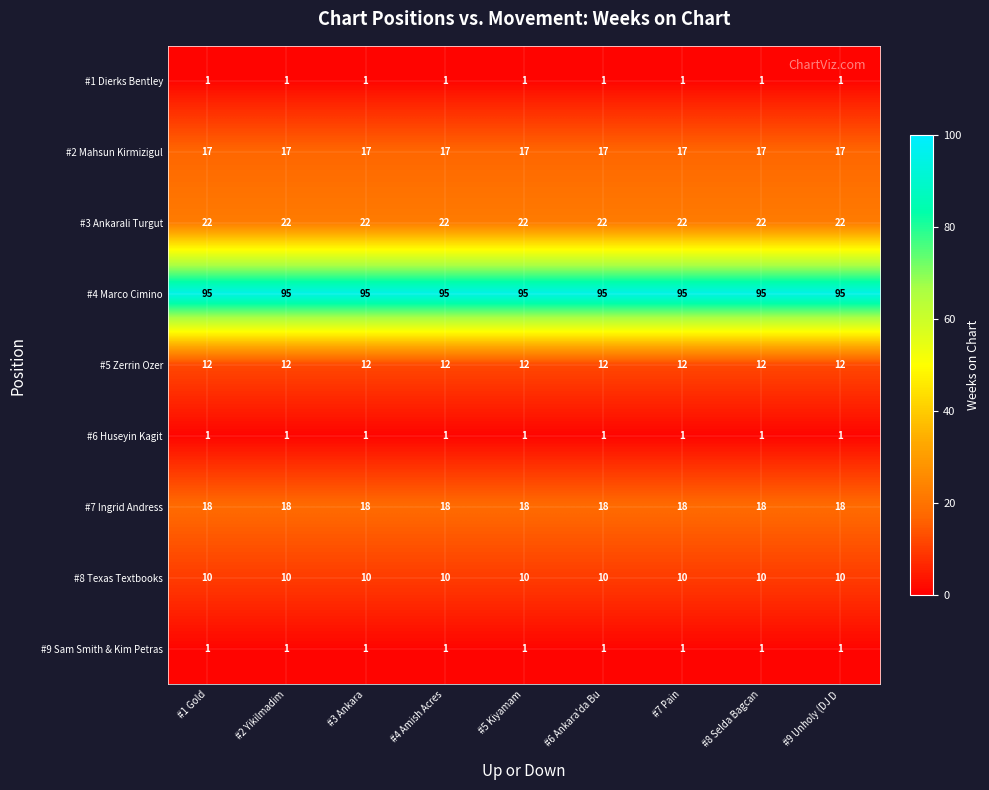

Which series has the largest total across all categories?

#4 Marco Cimino